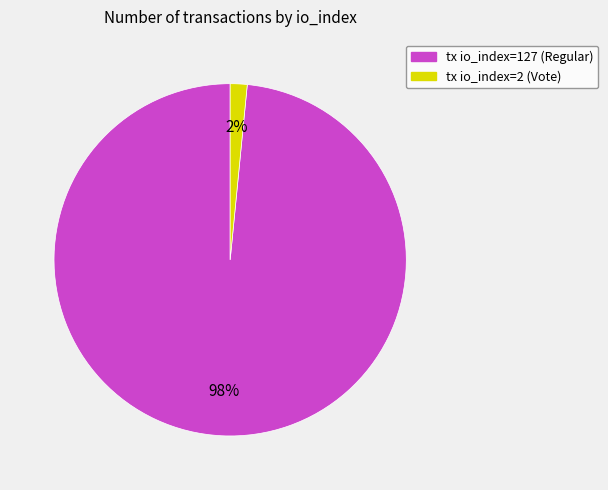

Which category accounts for the majority?

tx io_index=127 (Regular)